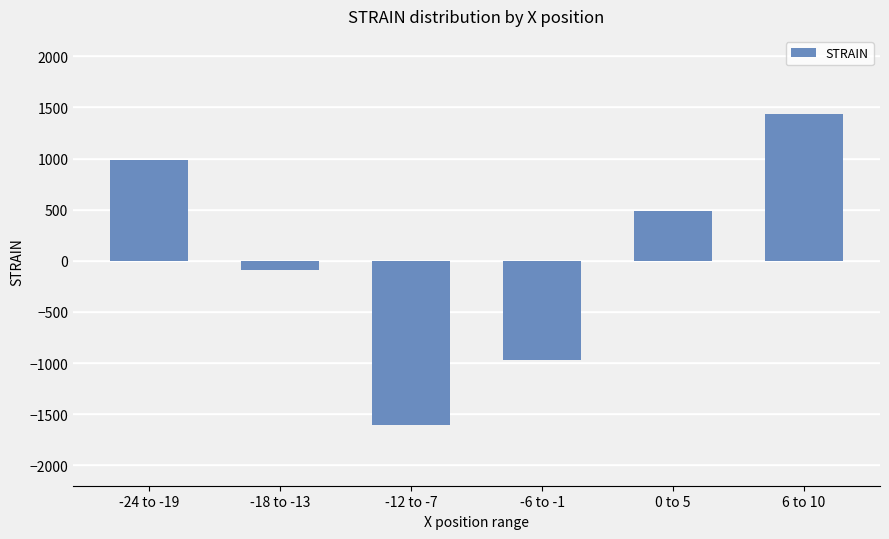

Where is the data nearest to the value -87?

-18 to -13